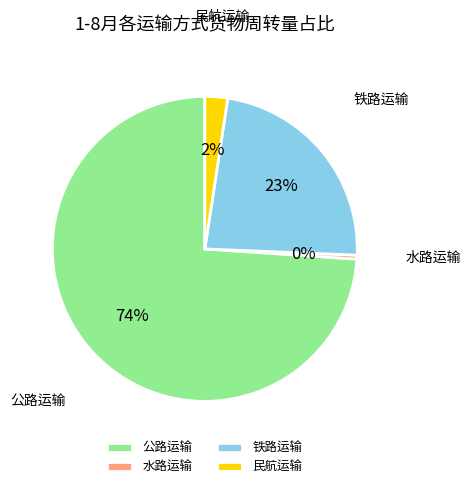

Is it true that 水路运输 is 9% of the pie?

False